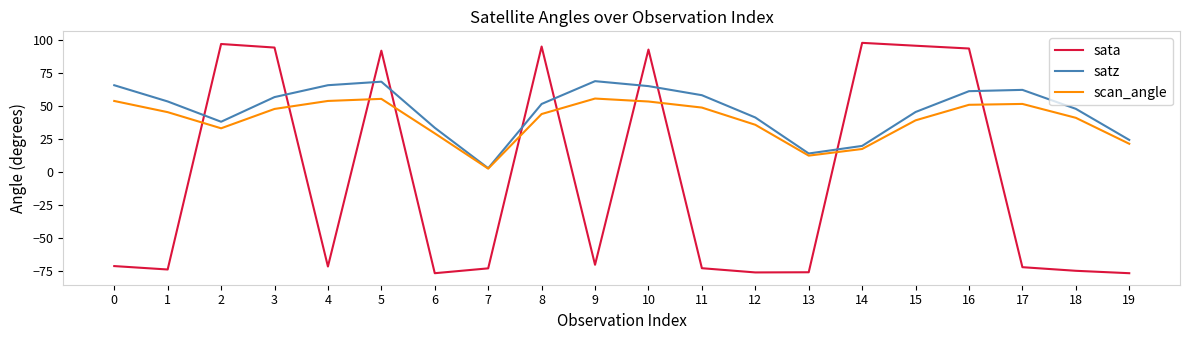

How many times do sata and satz cross each other?

10